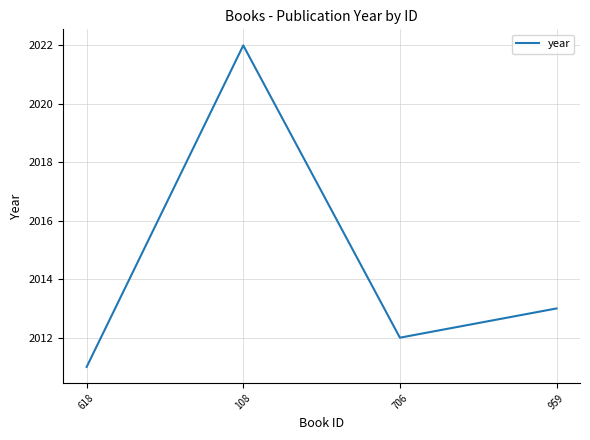

List the labels in order of value, smallest first.

618, 706, 959, 108